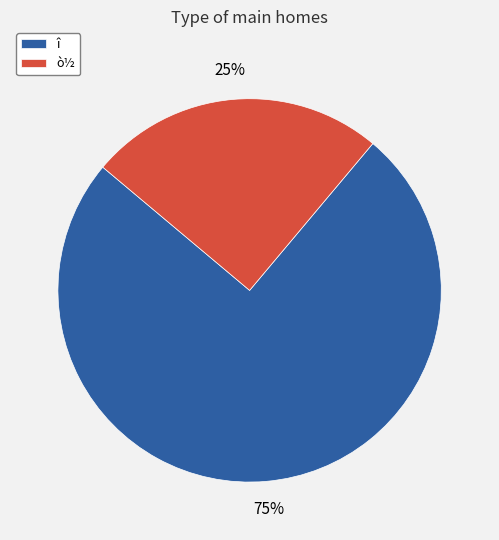

Does ò½ account for over 50% of the chart?

No